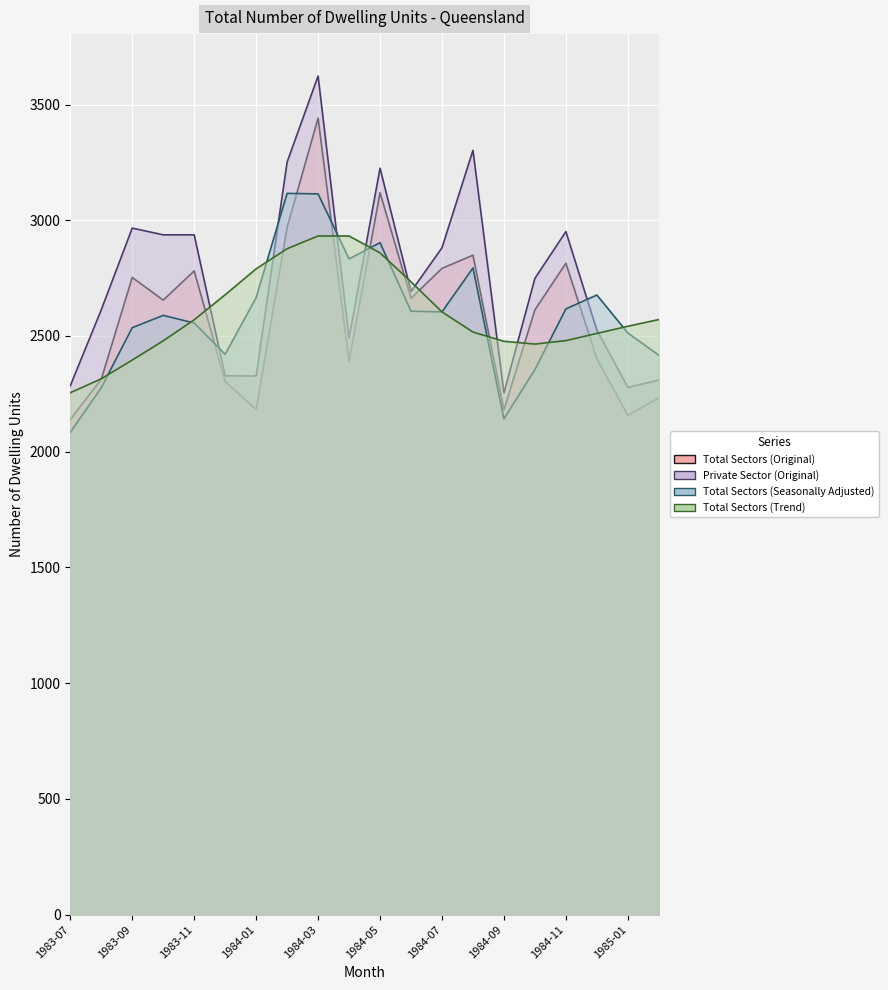

What are all the series names shown in the legend?

Total Sectors (Original), Private Sector (Original), Total Sectors (Seasonally Adjusted), Total Sectors (Trend)